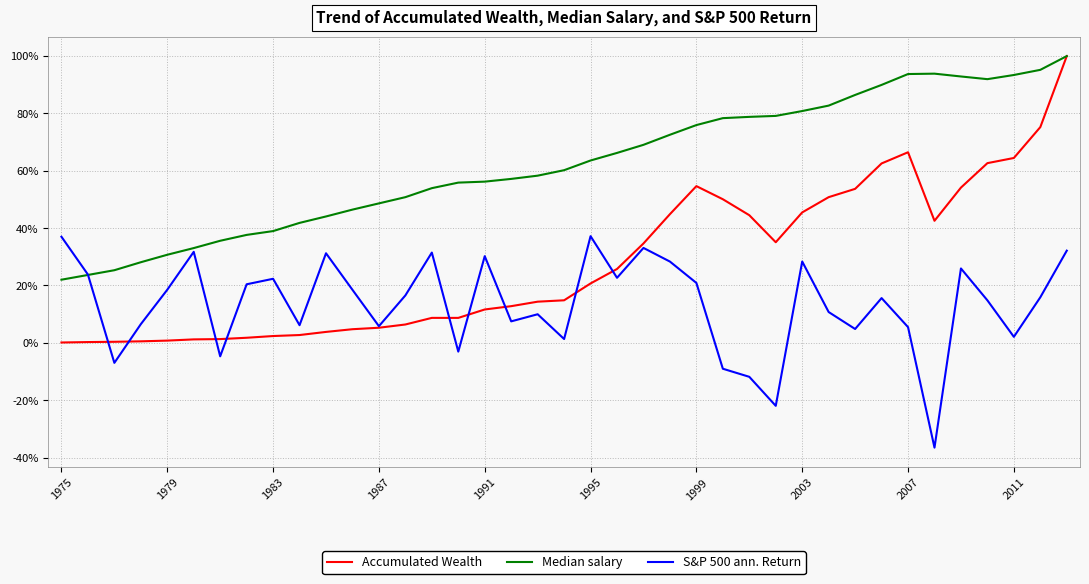

What is the greatest value displayed?

100.0